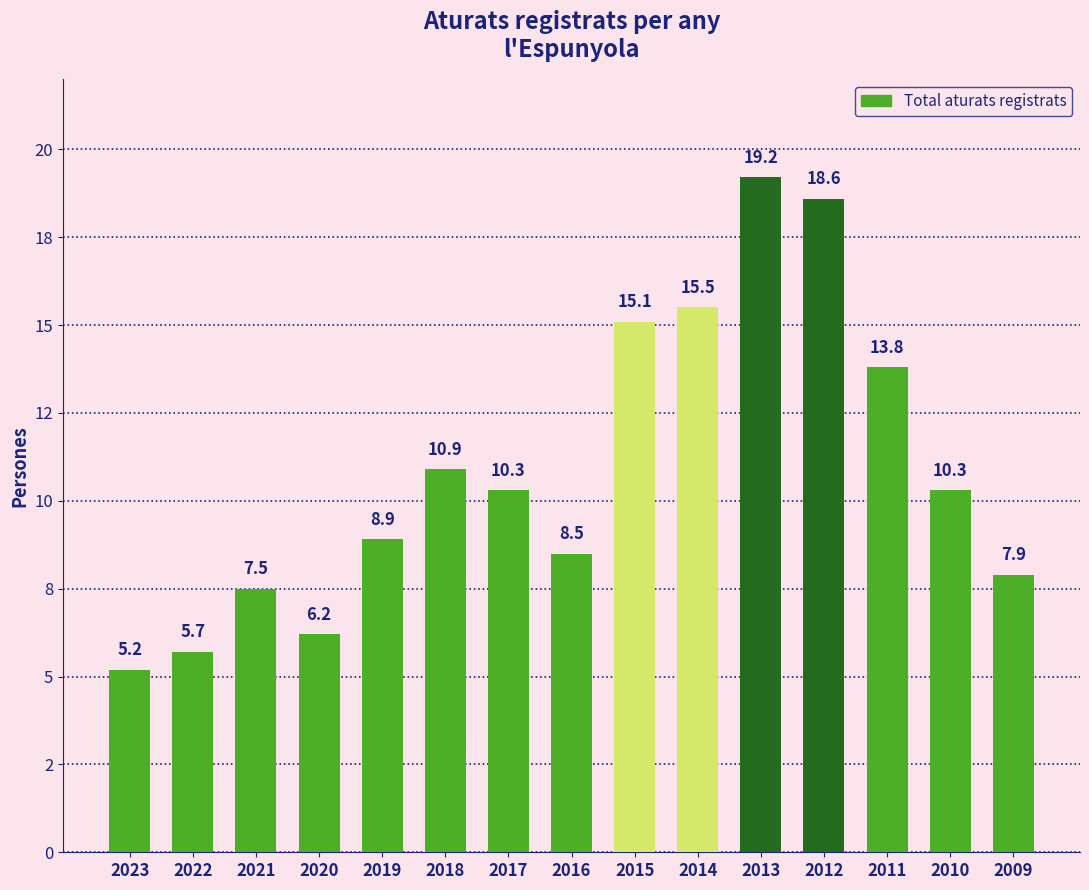

What is the sum of the values at 2020 and 2014?

21.7